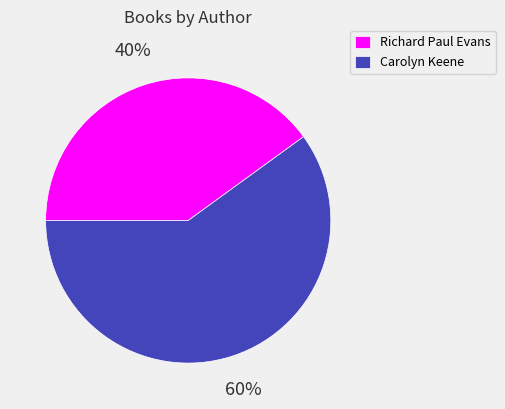

To the nearest percent, what is the average slice percentage?

50%